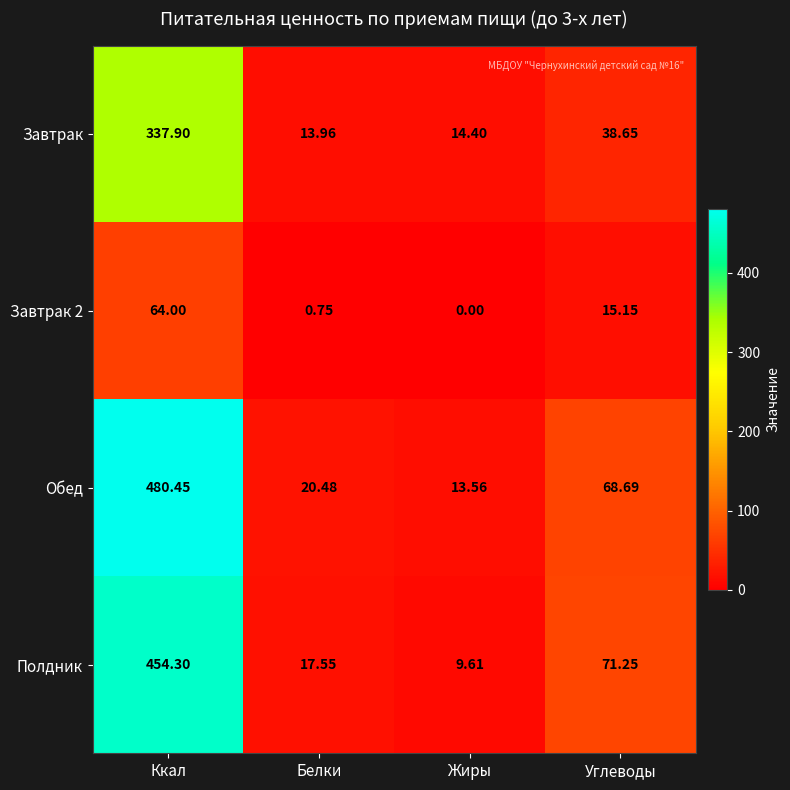

What is the difference between the highest and lowest values at Жиры?

14.4